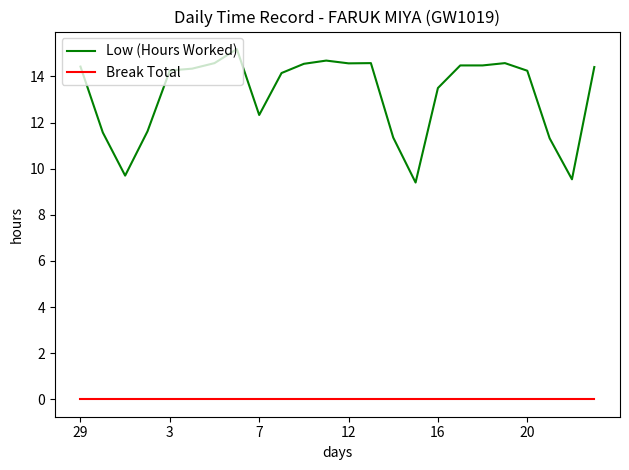

What is the difference between the maximum and minimum values in the Low (Hours Worked) series?

5.8